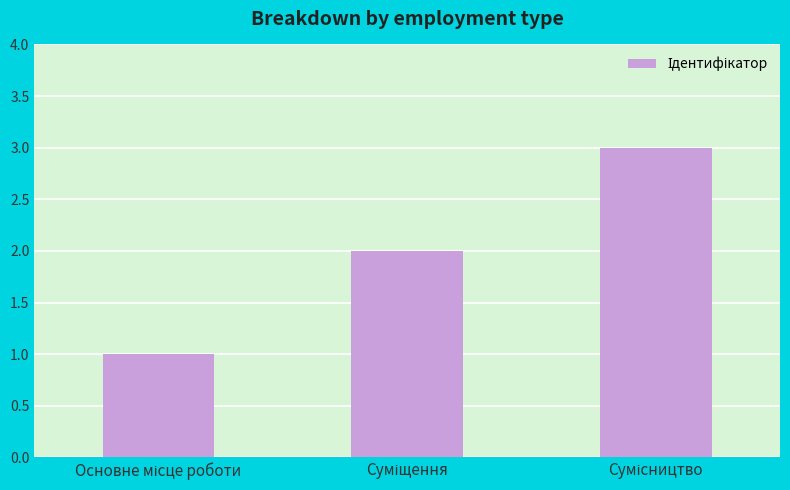

What is the sum of all values?

6